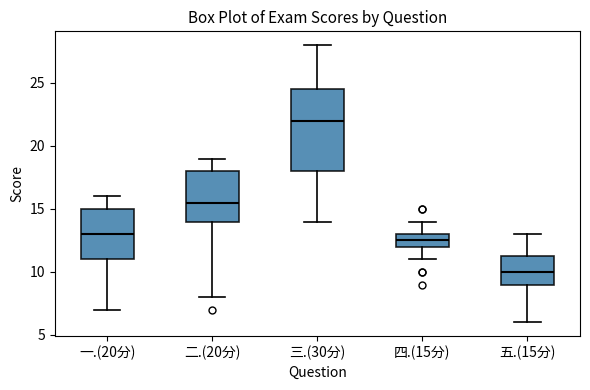

Which box's median line is the lowest?

五.(15分)